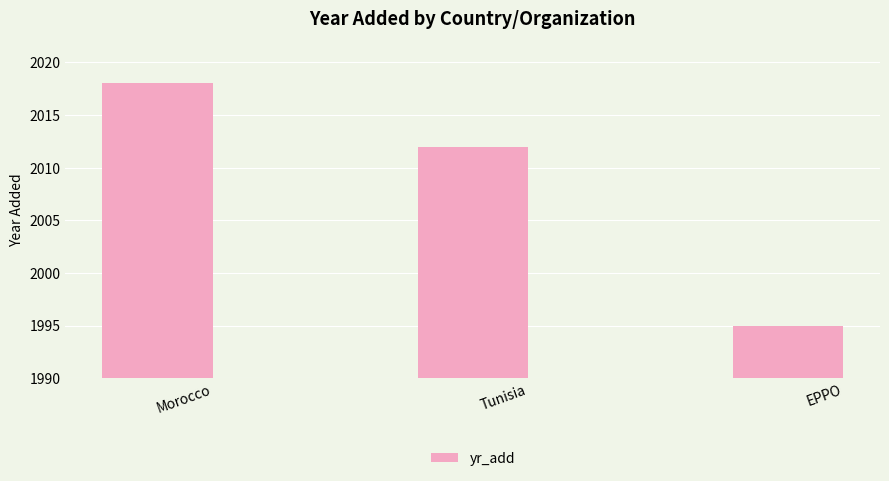

Count the number of categories in the chart.

3